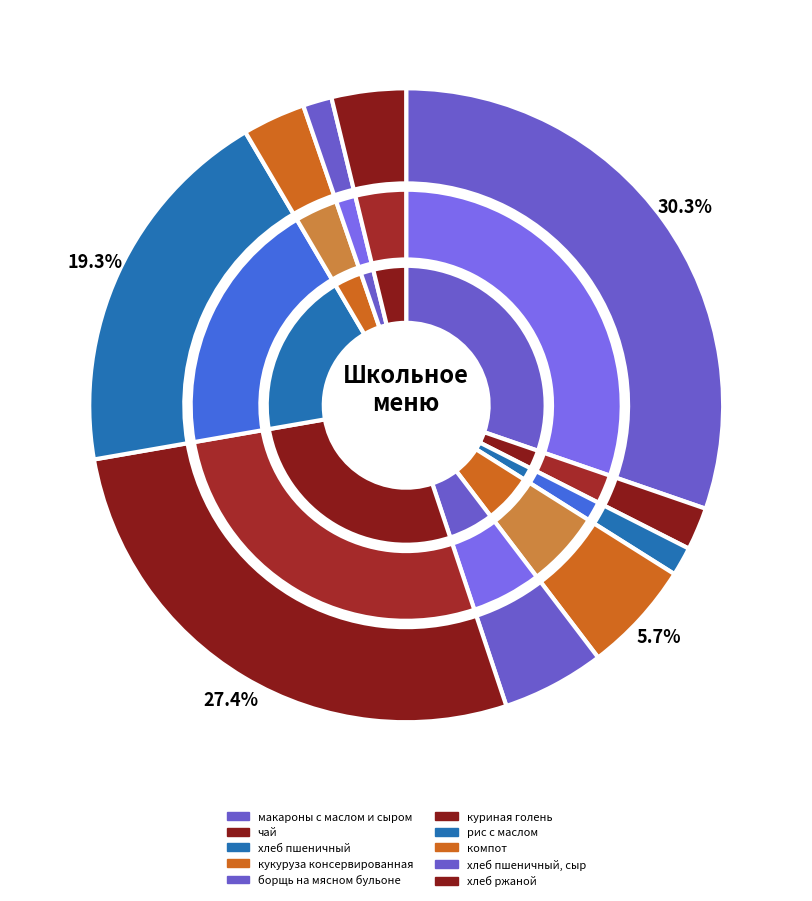

Does хлеб пшеничный represent more than half of the total?

No